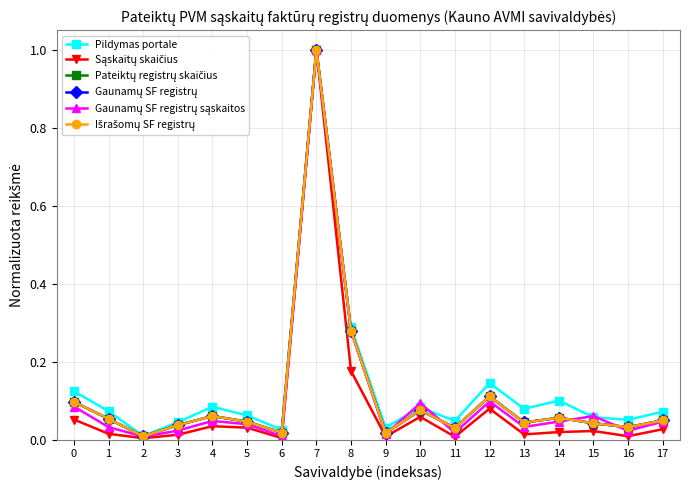

True or false: Pildymas portale has a value of 0.0 at 6.

True